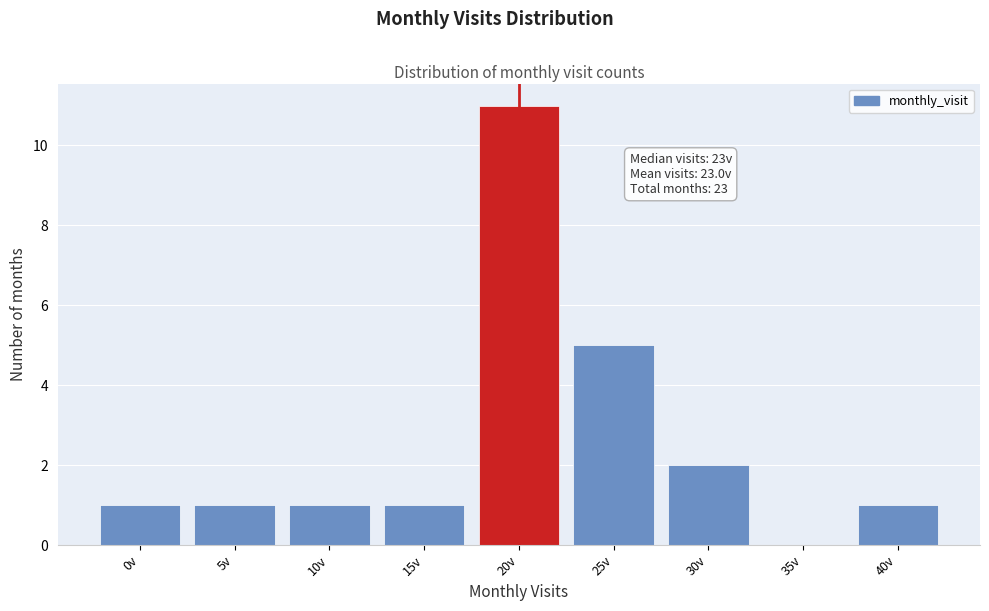

Reading left to right, transcribe all the data shown in this chart.

0v=1	5v=1	10v=1	15v=1	20v=11	25v=5	30v=2	35v=0	40v=1